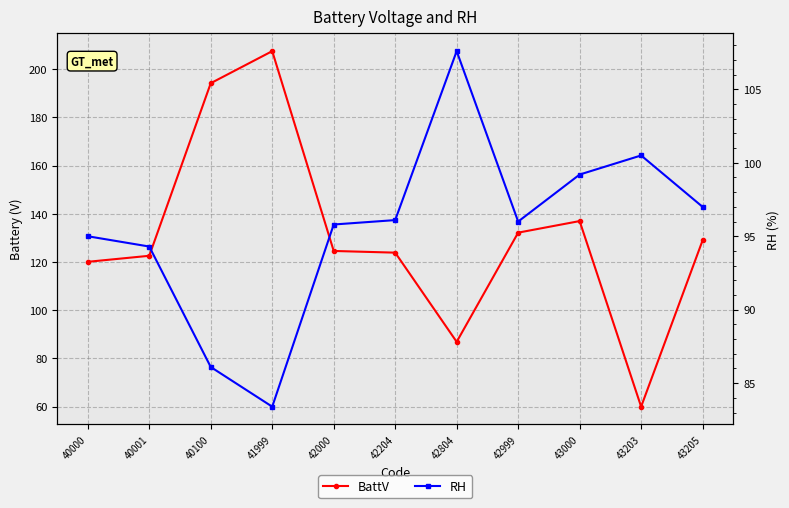

What is the spread (max minus min) of values at 40100?

108.1